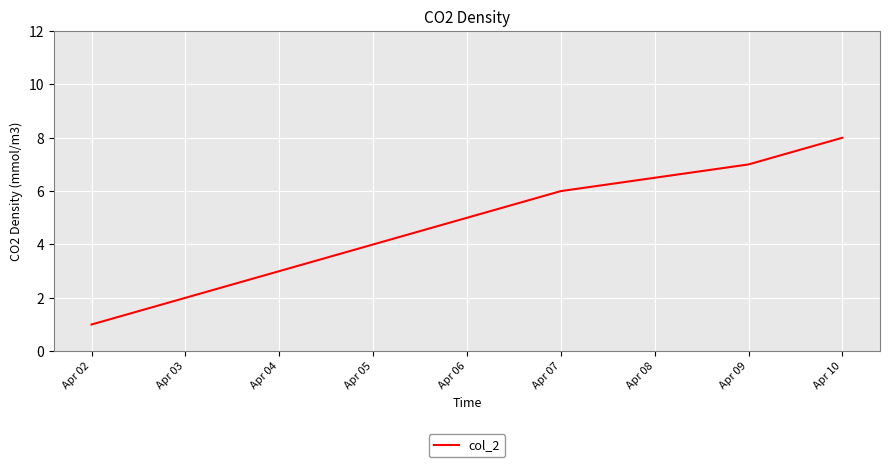

Is it true that the value at Apr 04 is 2?

False